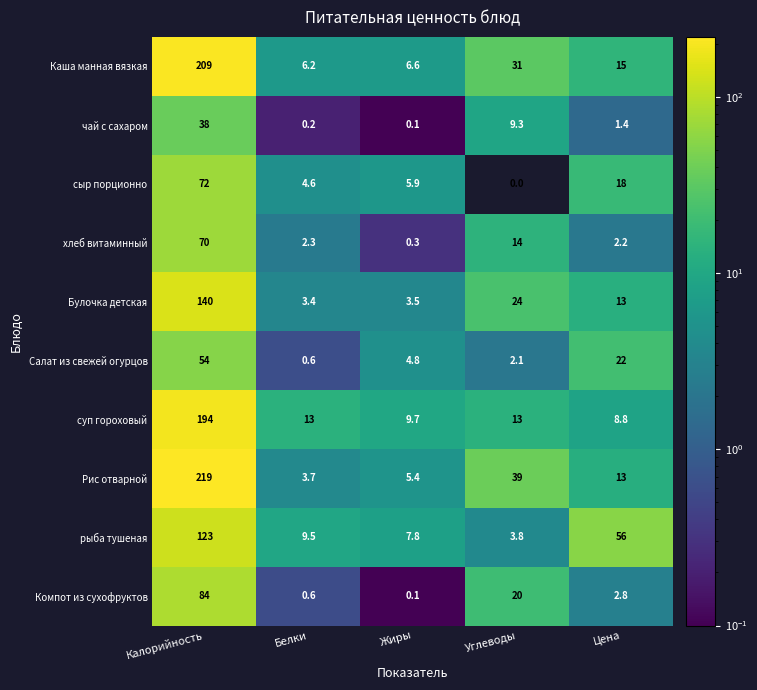

What is the difference between the maximum and minimum values in the суп гороховый series?

185.2